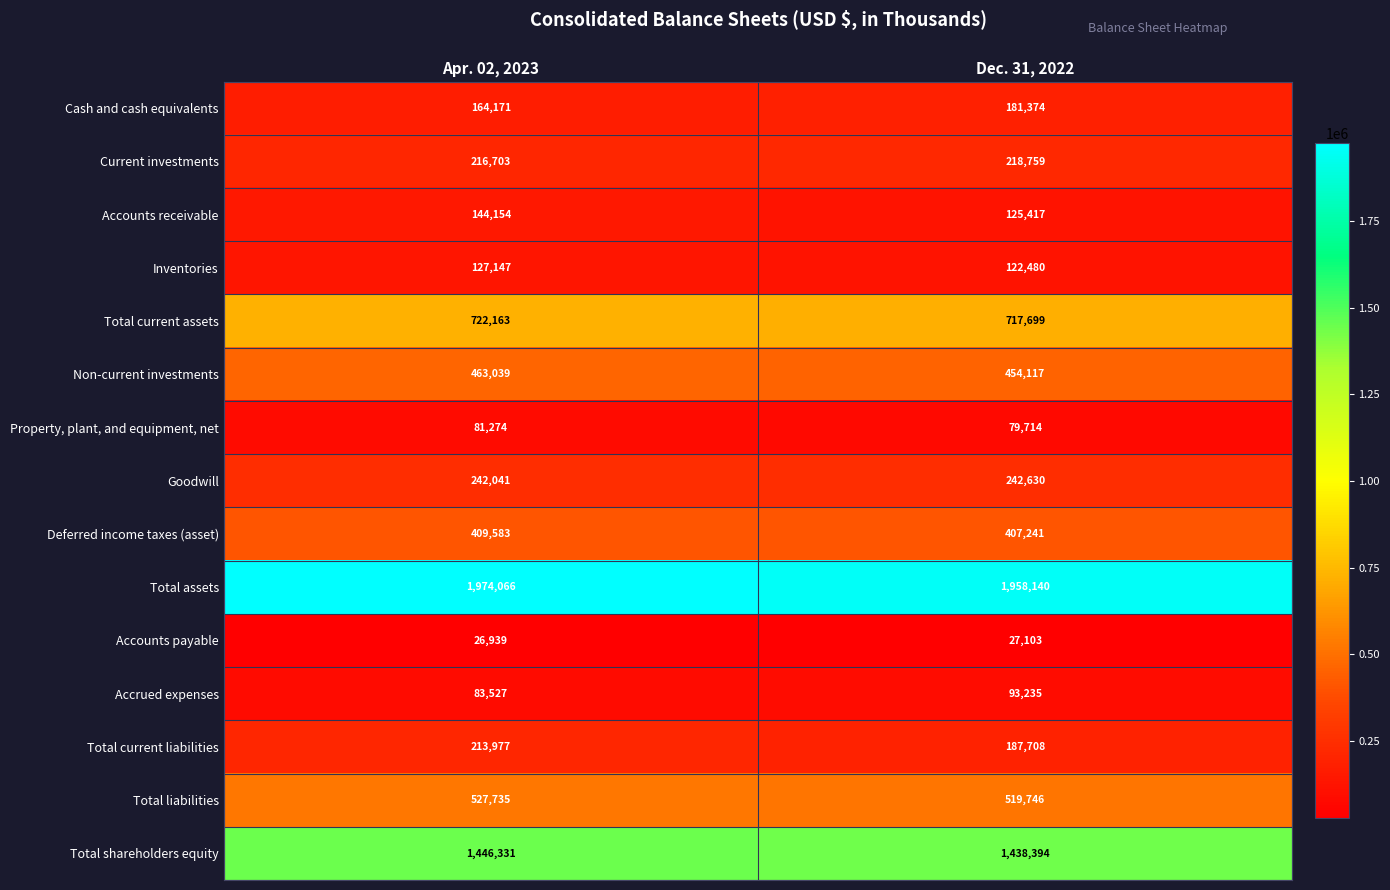

What is the difference between the Property, plant, and equipment, net values at Apr. 02, 2023 and Dec. 31, 2022?

1560